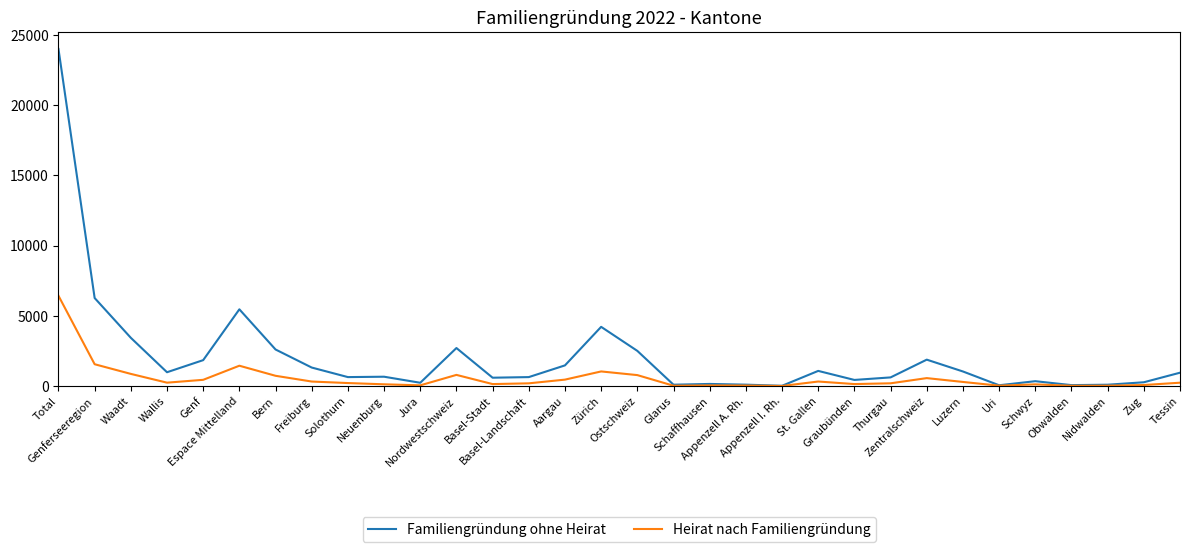

Which series has the widest spread of values?

Familiengründung ohne Heirat